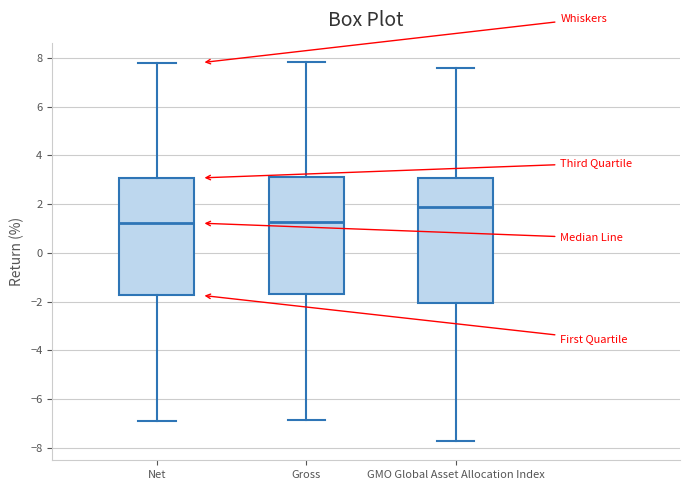

Where is the upper edge of the box for Gross on the y-axis? The values are not printed on the chart, so give them approximately, as read against the axis.

3.2